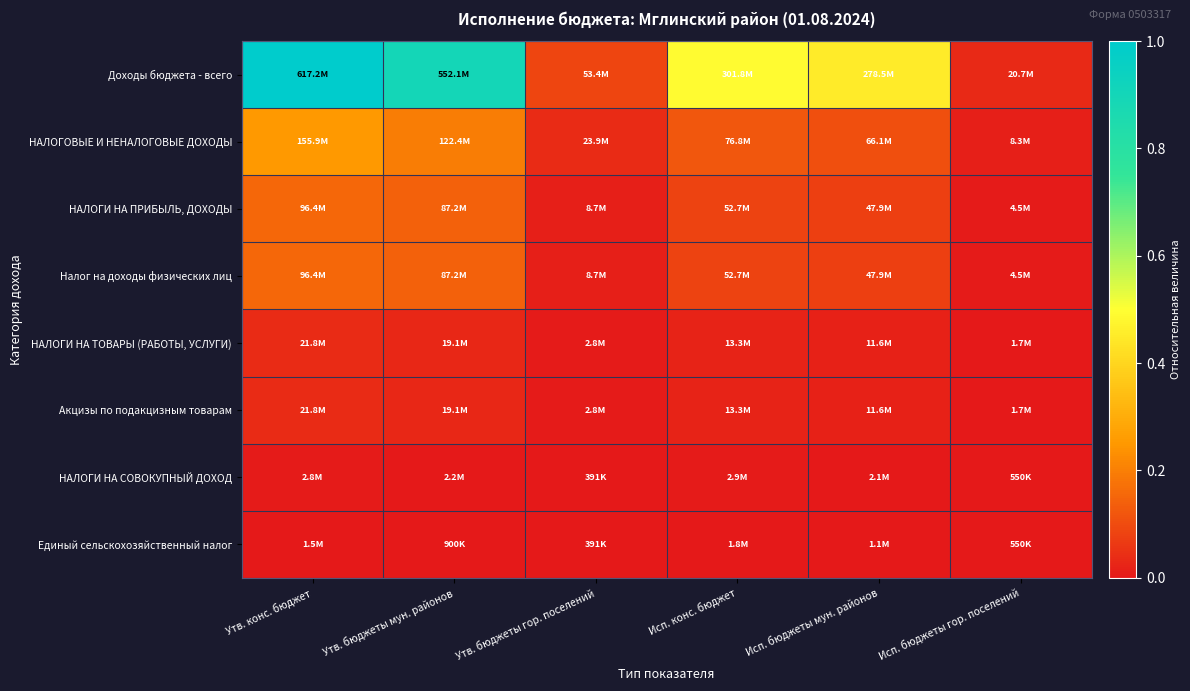

Reading left to right, transcribe all the data shown in this chart.

Доходы бюджета - всего: Утв. конс. бюджет=1.0	Утв. бюджеты мун. районов=0.9	Утв. бюджеты гор. поселений=0.1	Исп. конс. бюджет=0.5	Исп. бюджеты мун. районов=0.5	Исп. бюджеты гор. поселений=0.0
НАЛОГОВЫЕ И НЕНАЛОГОВЫЕ ДОХОДЫ: Утв. конс. бюджет=0.3	Утв. бюджеты мун. районов=0.2	Утв. бюджеты гор. поселений=0.0	Исп. конс. бюджет=0.1	Исп. бюджеты мун. районов=0.1	Исп. бюджеты гор. поселений=0.0
НАЛОГИ НА ПРИБЫЛЬ, ДОХОДЫ: Утв. конс. бюджет=0.2	Утв. бюджеты мун. районов=0.1	Утв. бюджеты гор. поселений=0.0	Исп. конс. бюджет=0.1	Исп. бюджеты мун. районов=0.1	Исп. бюджеты гор. поселений=0.0
Налог на доходы физических лиц: Утв. конс. бюджет=0.2	Утв. бюджеты мун. районов=0.1	Утв. бюджеты гор. поселений=0.0	Исп. конс. бюджет=0.1	Исп. бюджеты мун. районов=0.1	Исп. бюджеты гор. поселений=0.0
НАЛОГИ НА ТОВАРЫ (РАБОТЫ, УСЛУГИ): Утв. конс. бюджет=0.0	Утв. бюджеты мун. районов=0.0	Утв. бюджеты гор. поселений=0.0	Исп. конс. бюджет=0.0	Исп. бюджеты мун. районов=0.0	Исп. бюджеты гор. поселений=0.0
Акцизы по подакцизным товарам: Утв. конс. бюджет=0.0	Утв. бюджеты мун. районов=0.0	Утв. бюджеты гор. поселений=0.0	Исп. конс. бюджет=0.0	Исп. бюджеты мун. районов=0.0	Исп. бюджеты гор. поселений=0.0
НАЛОГИ НА СОВОКУПНЫЙ ДОХОД: Утв. конс. бюджет=0.0	Утв. бюджеты мун. районов=0.0	Утв. бюджеты гор. поселений=0.0	Исп. конс. бюджет=0.0	Исп. бюджеты мун. районов=0.0	Исп. бюджеты гор. поселений=0.0
Единый сельскохозяйственный налог: Утв. конс. бюджет=0.0	Утв. бюджеты мун. районов=0.0	Утв. бюджеты гор. поселений=0.0	Исп. конс. бюджет=0.0	Исп. бюджеты мун. районов=0.0	Исп. бюджеты гор. поселений=0.0